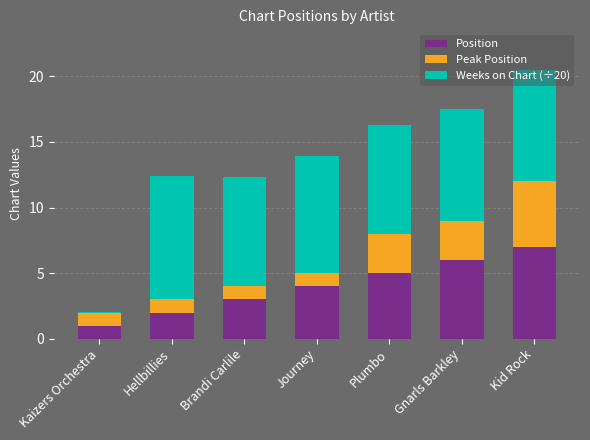

What value does the Position series have at Plumbo?

5.0